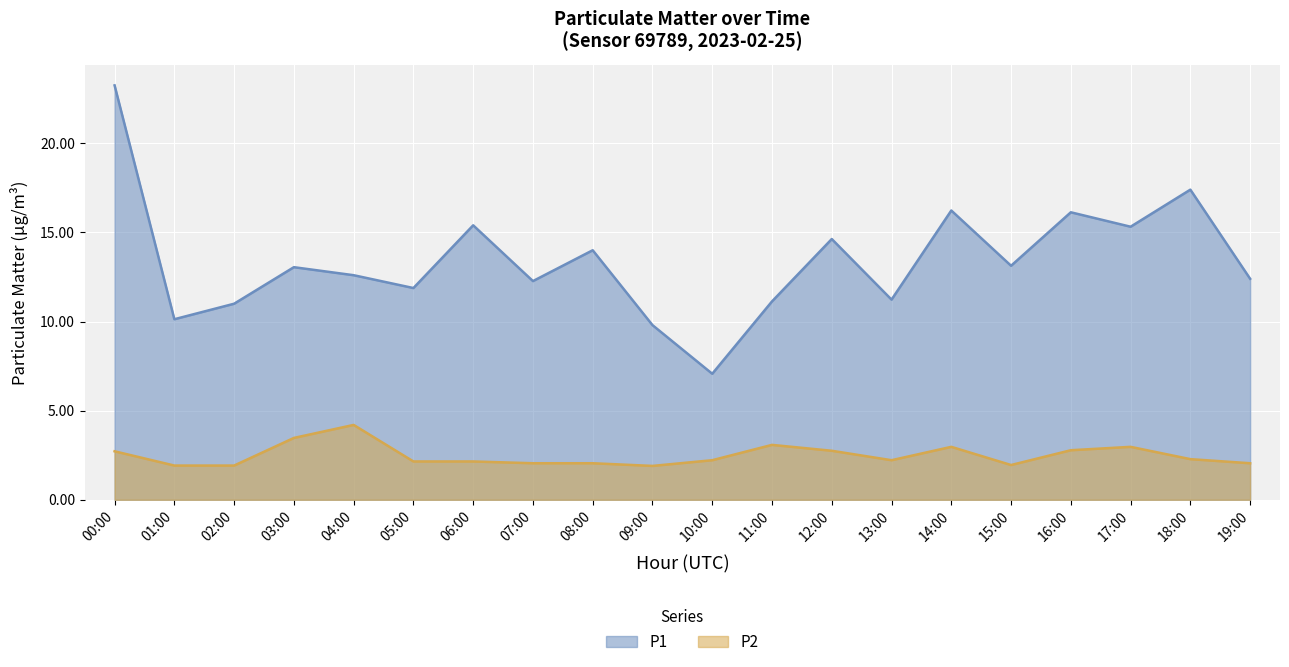

True or false: P1 and P2 intersect in this chart.

False